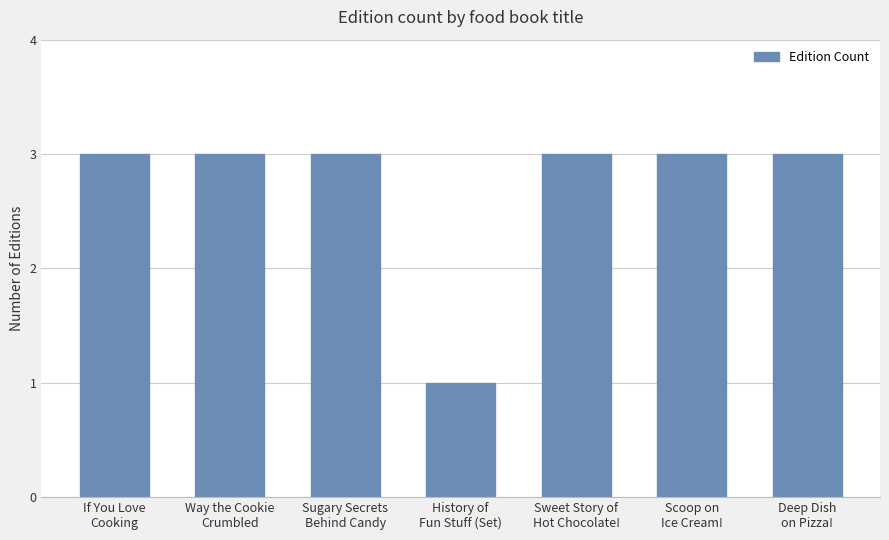

What is the difference between the maximum and minimum values?

2